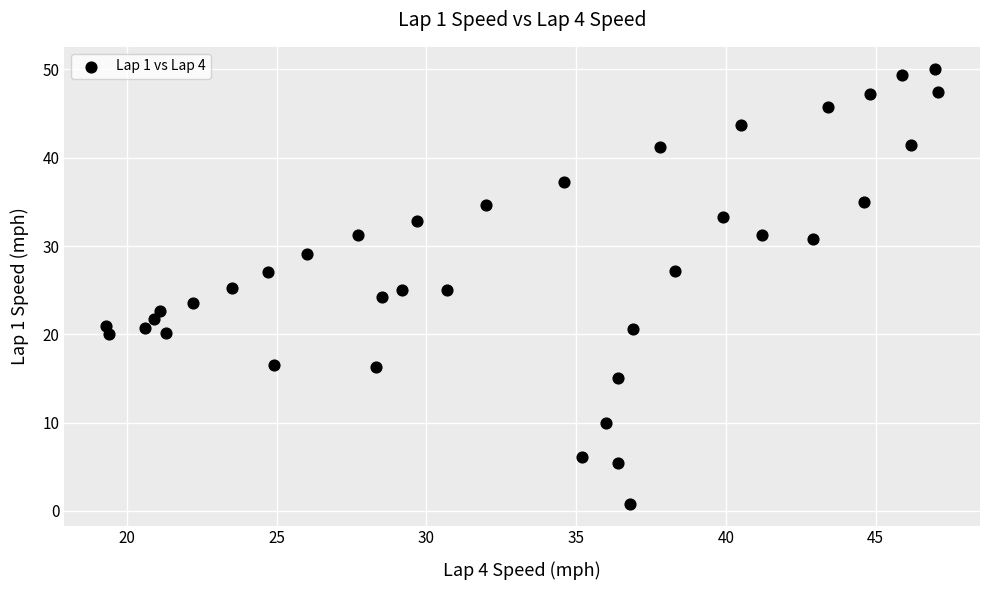

What is the range of X values (max minus min)?

27.8